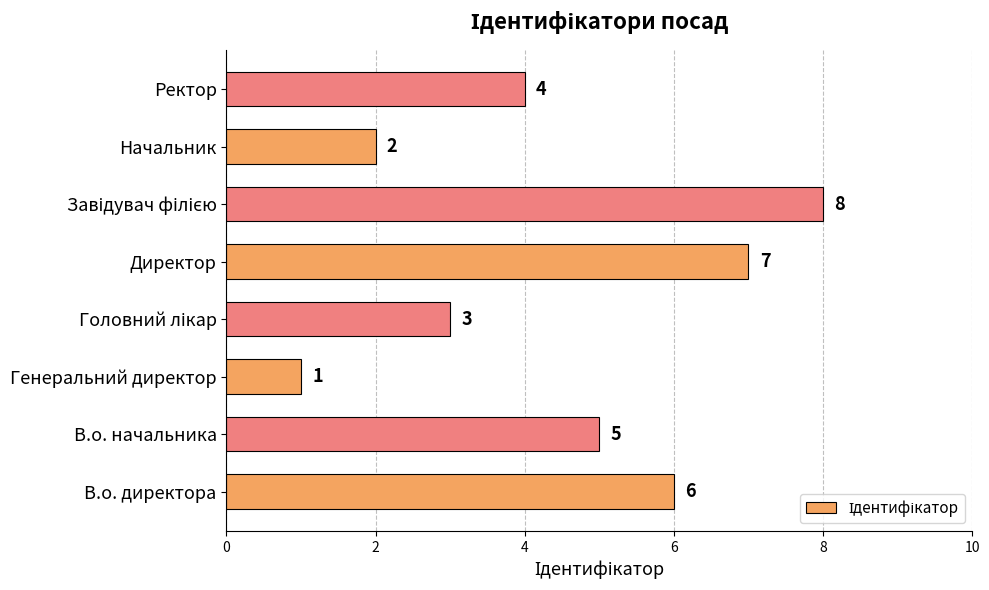

What is the difference between the second highest and minimum values?

6